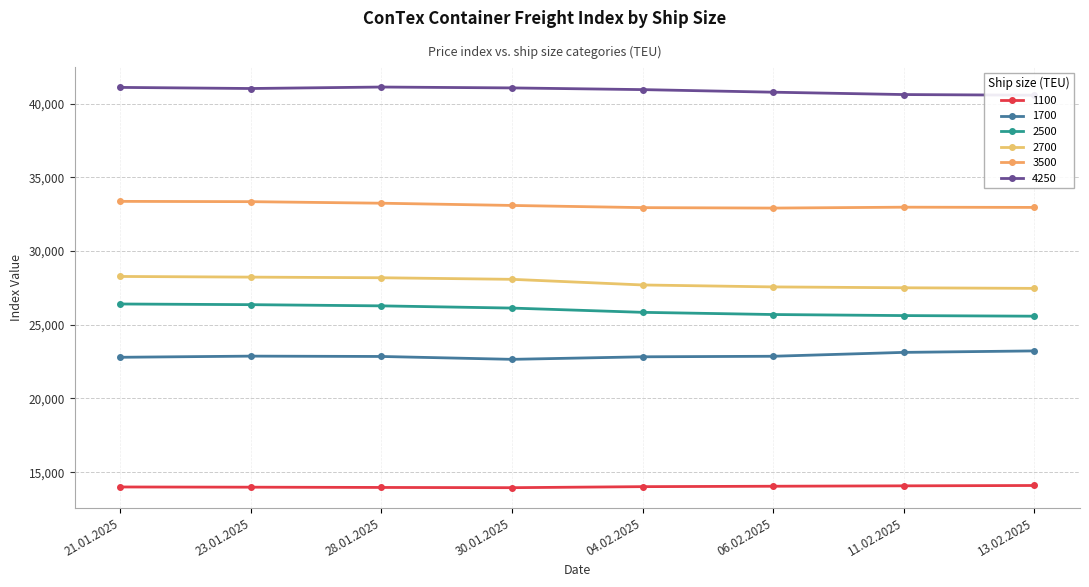

True or false: 3500 and 1100 cross at least once.

False